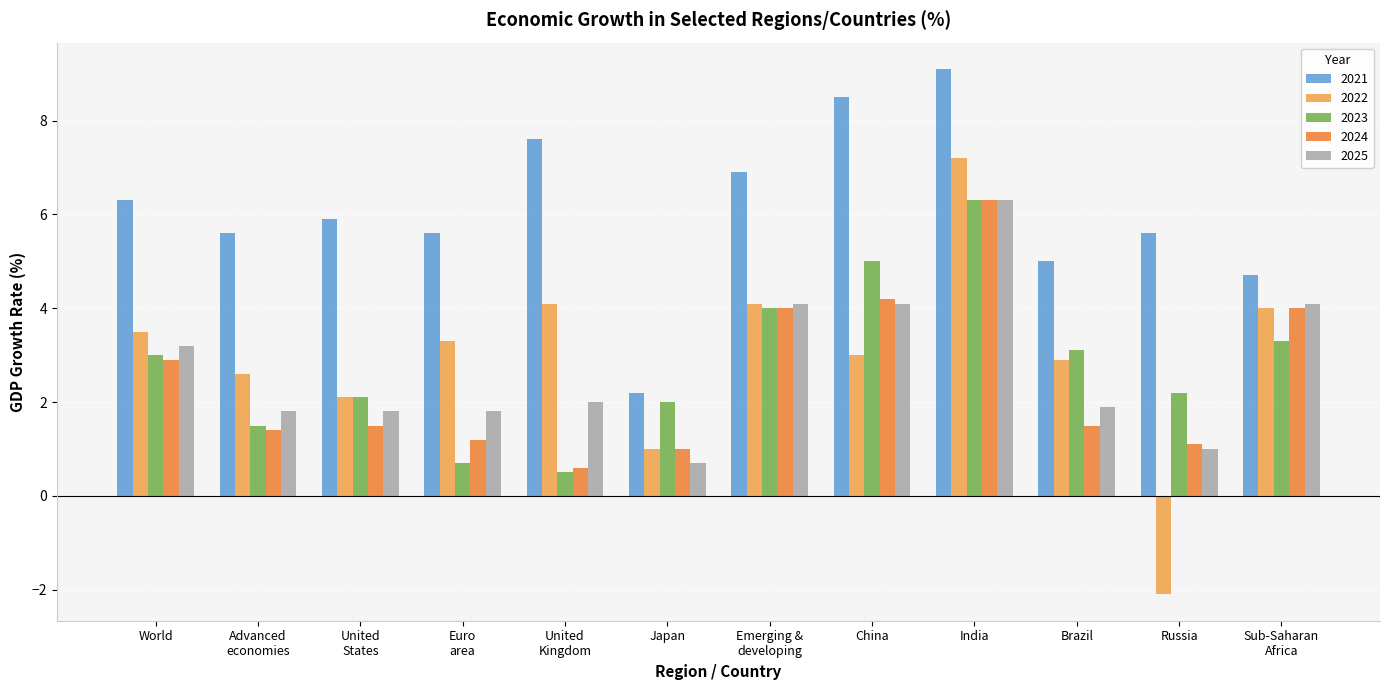

What position from the right is India?

4